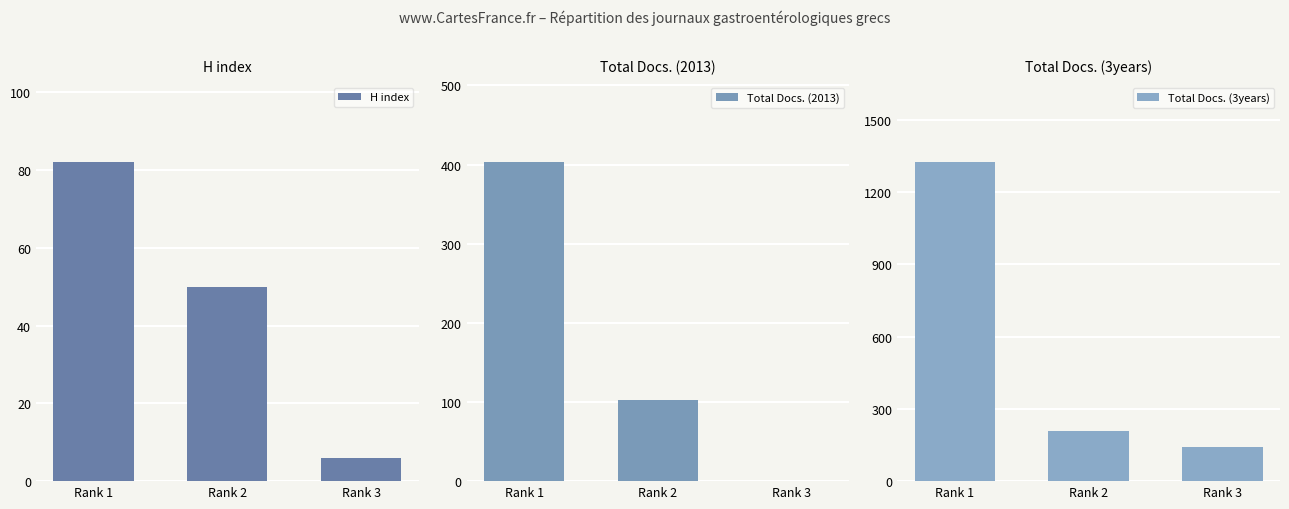

What is the total value across all series at Rank 3?

147